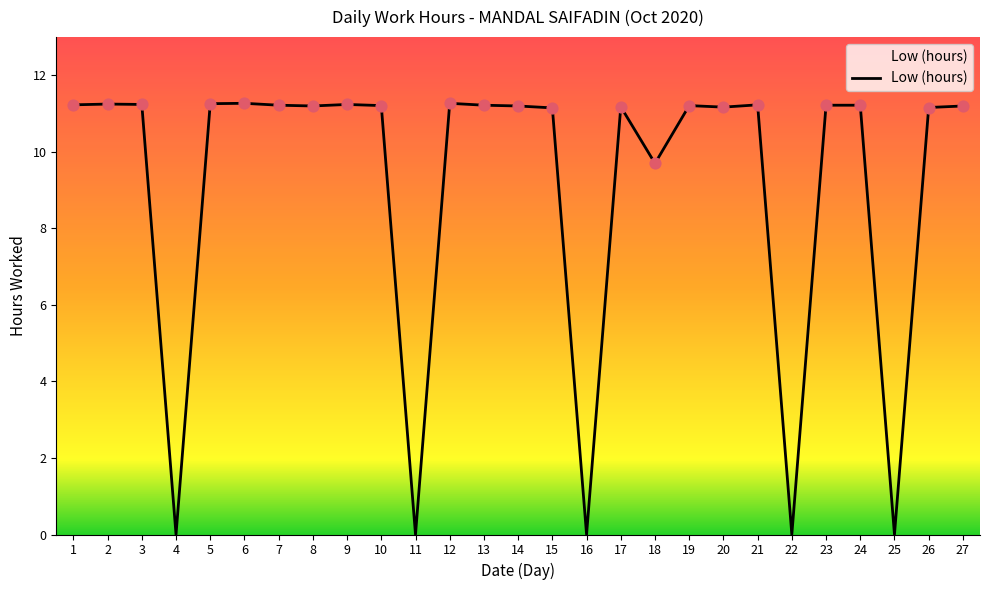

Between 16 and 17, which is larger?

17